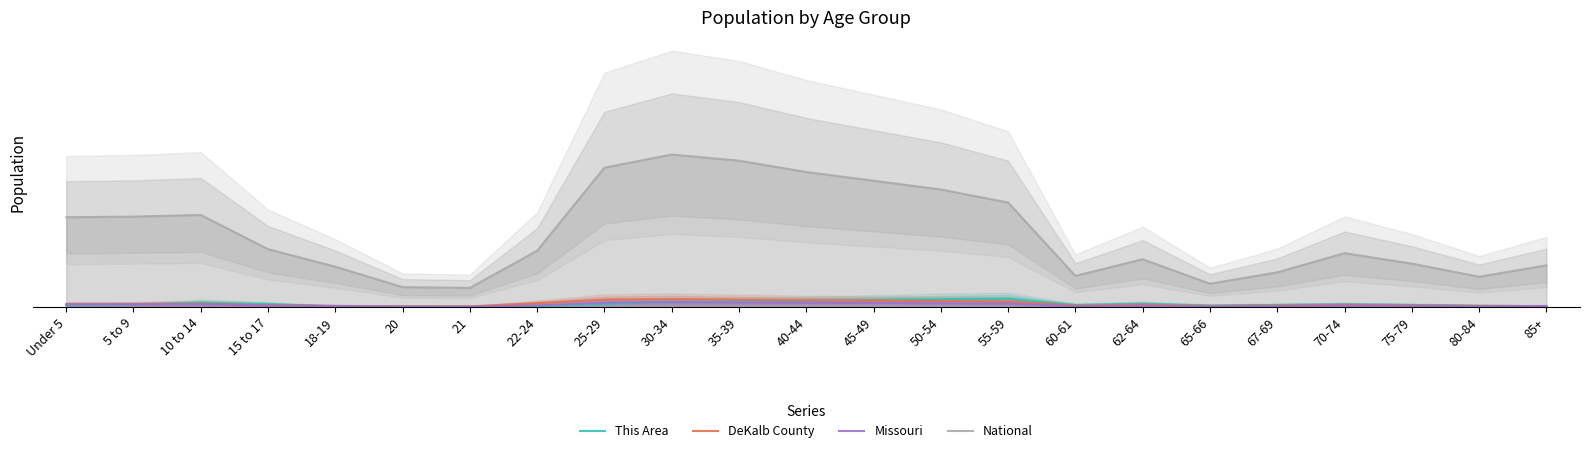

What is the average value of the Missouri series?

8.4